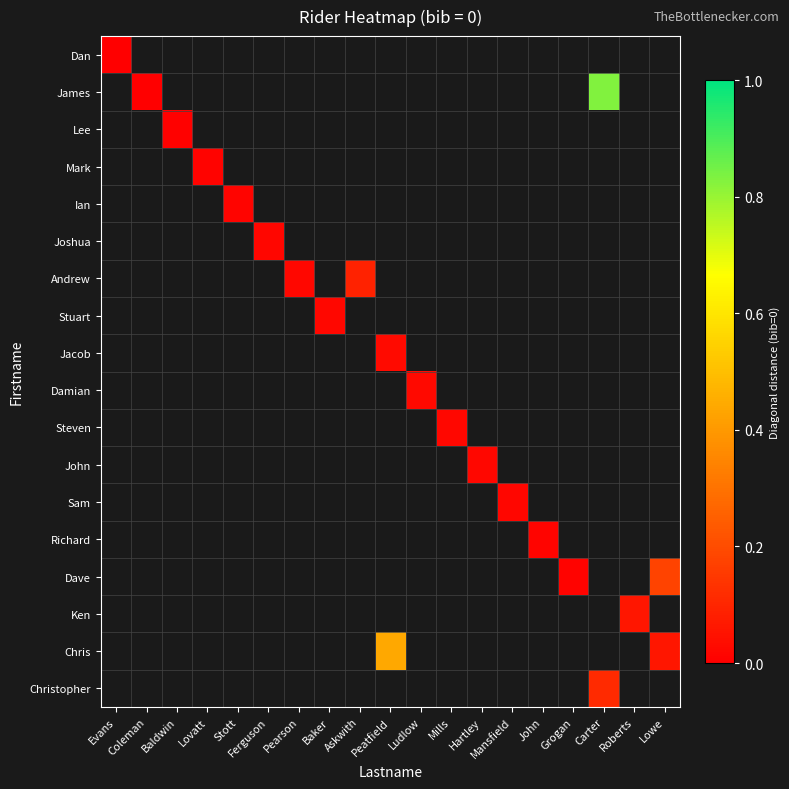

What is the greatest value displayed?

0.8